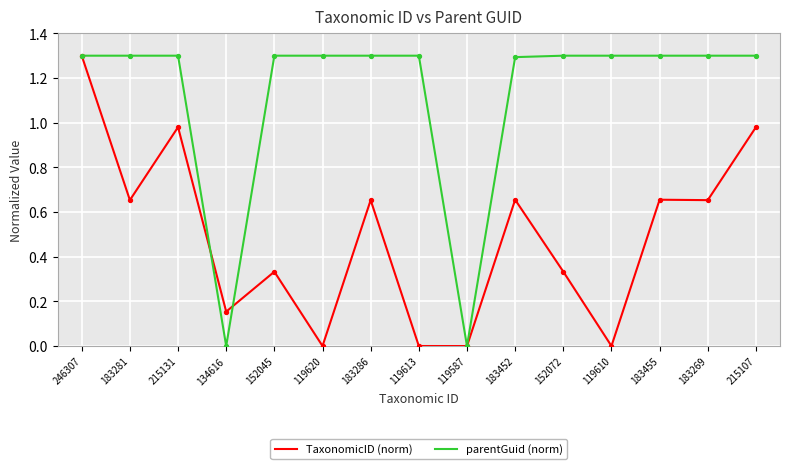

At which category is the sum across all series the highest?

246307